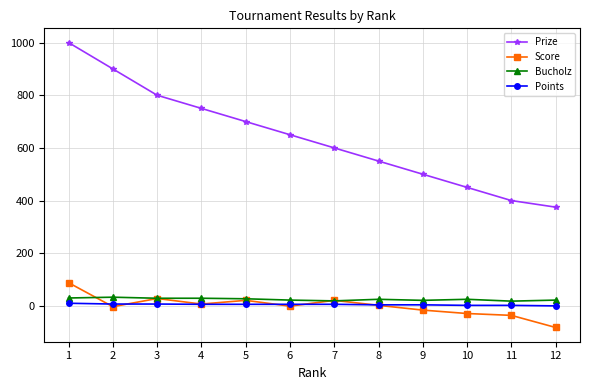

True or false: Points and Prize intersect in this chart.

False